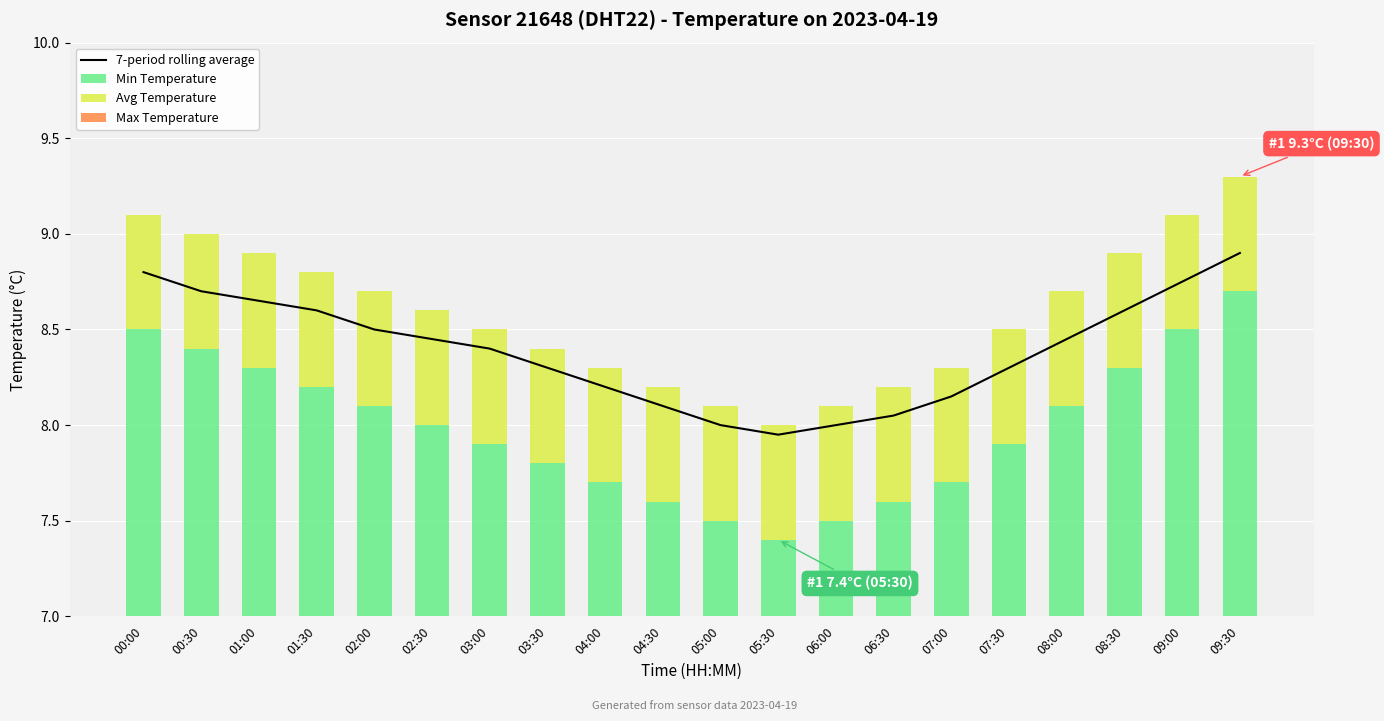

Which series changed the most between 01:00 and 02:00?

Min Temperature